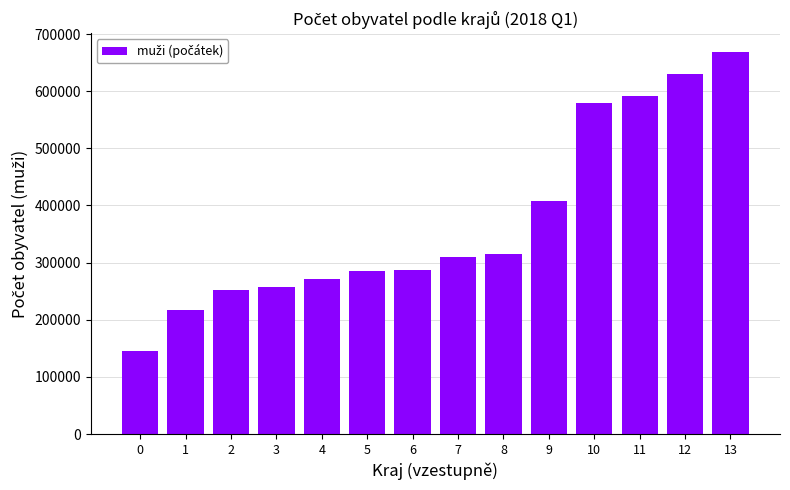

What is the sum of all values?

5219791